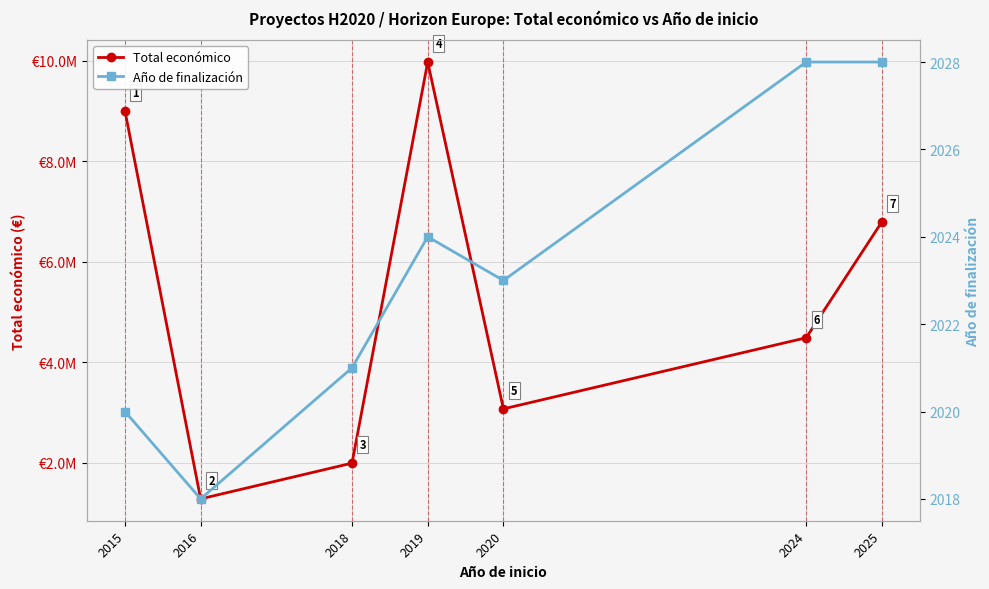

In Año de finalización, how many points are higher than both neighbors (excluding endpoints)?

1